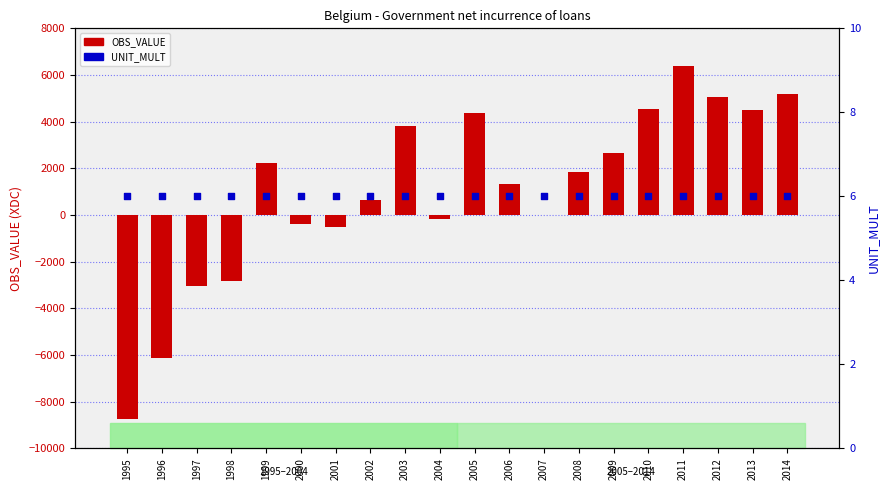

At which category is the sum across all series the highest?

2011